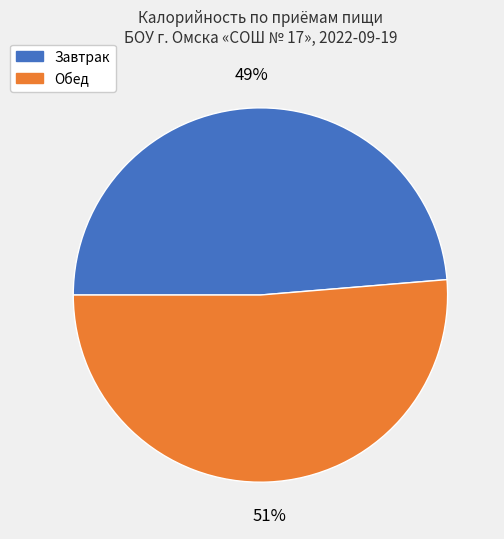

Is there a majority slice in this chart?

Yes